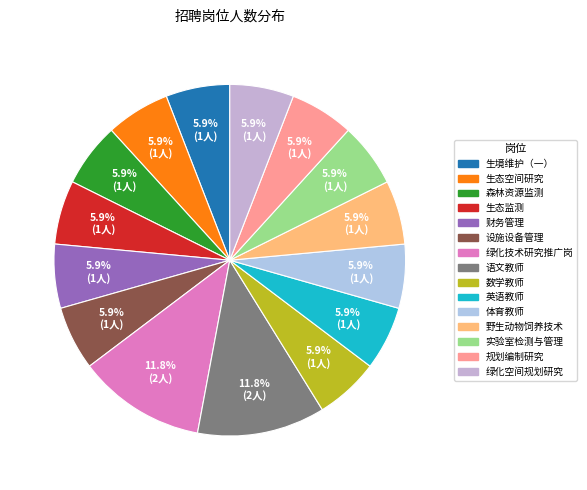

Count the number of slices in the pie.

15